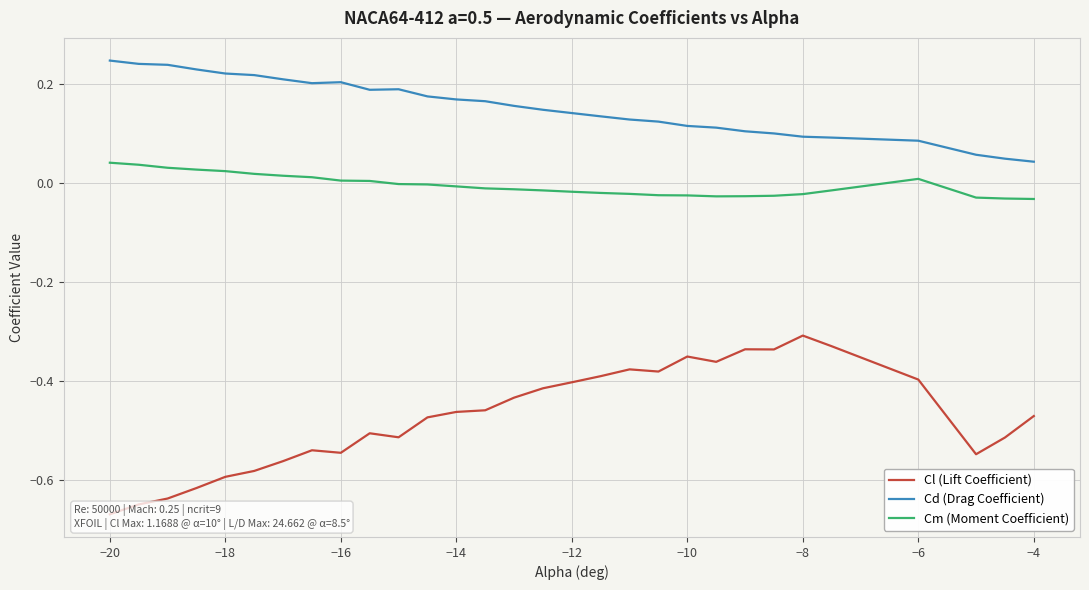

True or false: Cm (Moment Coefficient) and Cd (Drag Coefficient) intersect in this chart.

False